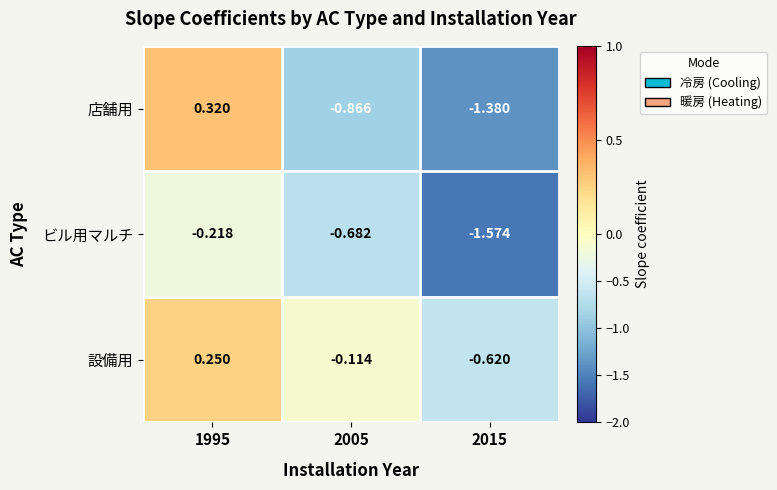

At which category is the sum across all series the highest?

1995